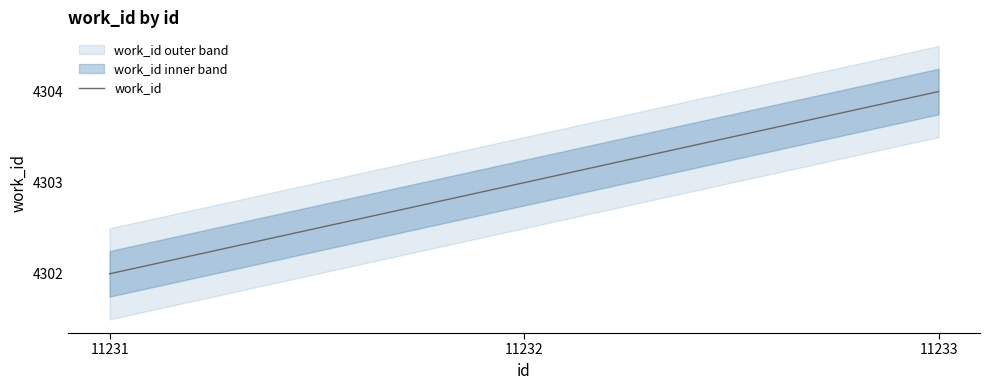

List the labels in order of value, smallest first.

11231, 11232, 11233